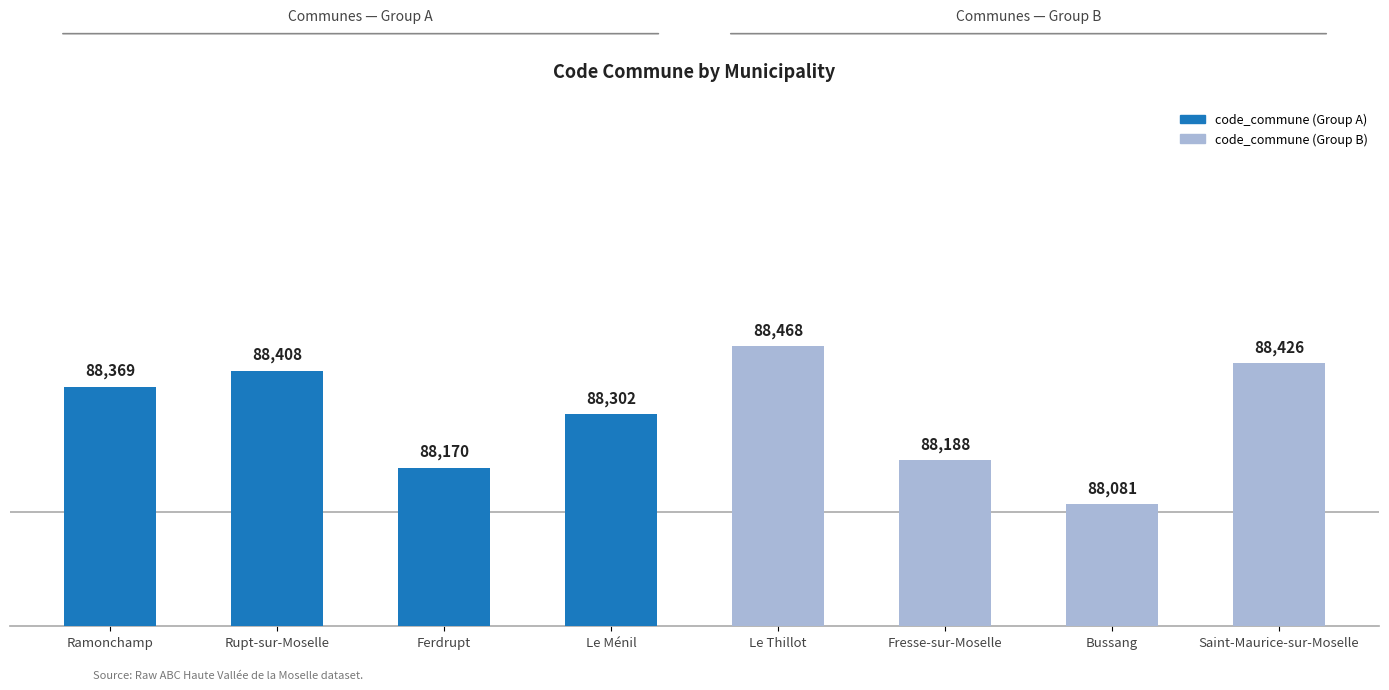

Rank the categories by value from lowest to highest.

Bussang, Ferdrupt, Fresse-sur-Moselle, Le Ménil, Ramonchamp, Rupt-sur-Moselle, Saint-Maurice-sur-Moselle, Le Thillot